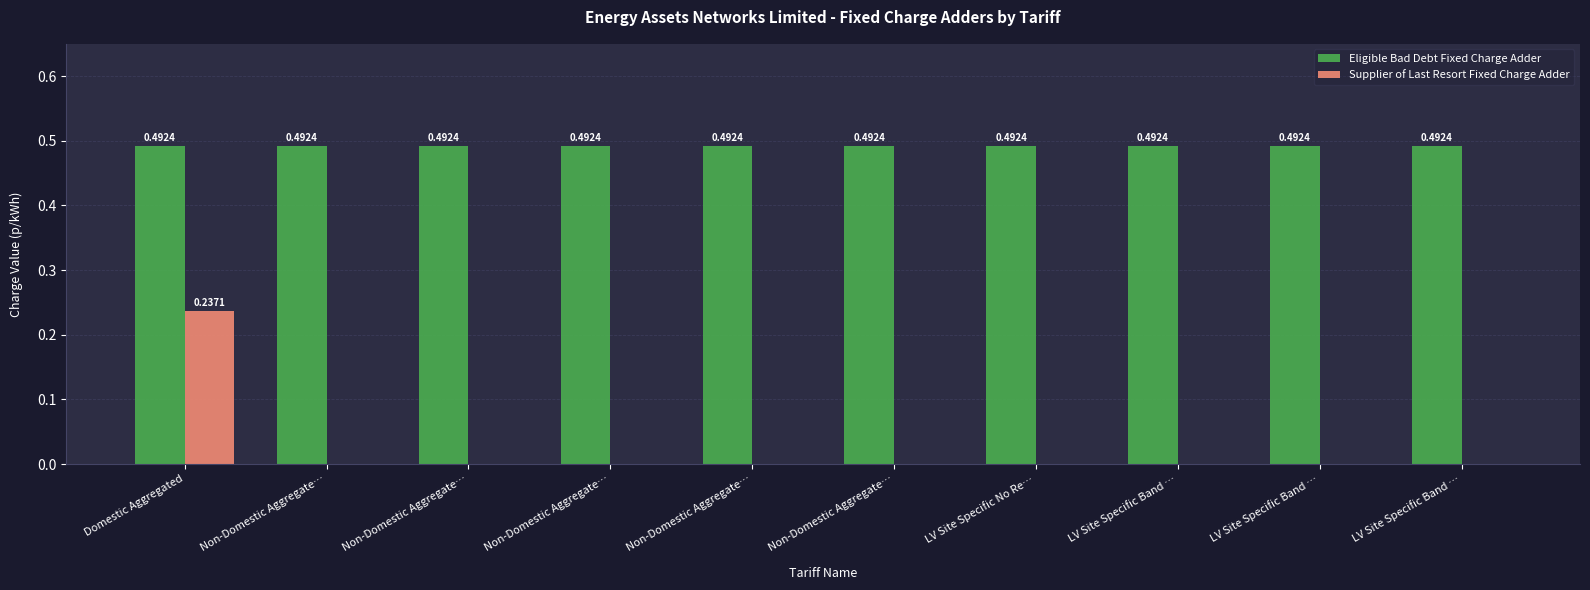

What are all the series names shown in the legend?

Eligible Bad Debt Fixed Charge Adder, Supplier of Last Resort Fixed Charge Adder